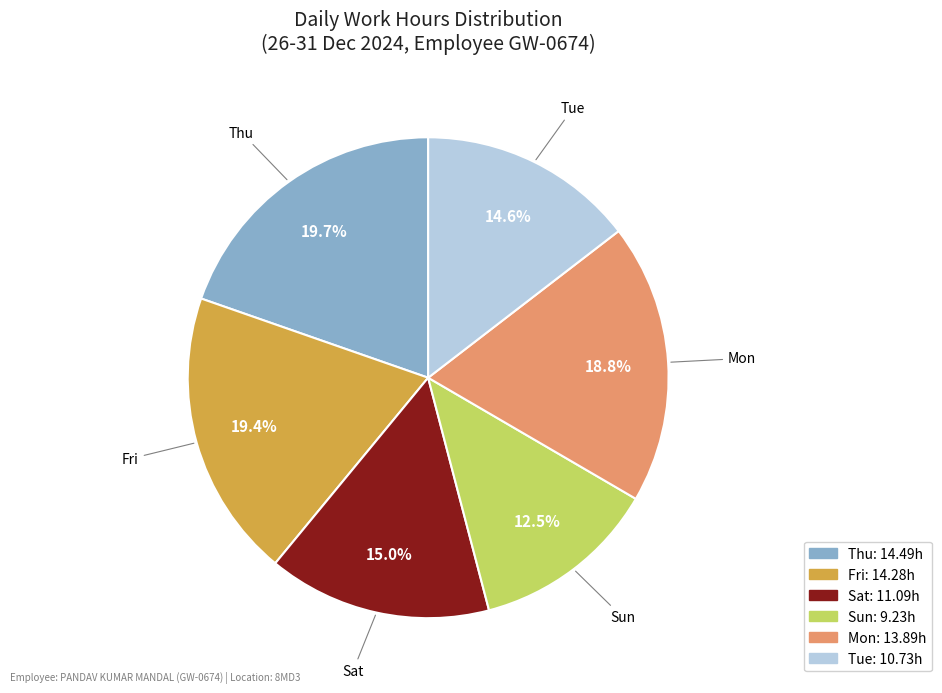

Count the number of slices in the pie.

6